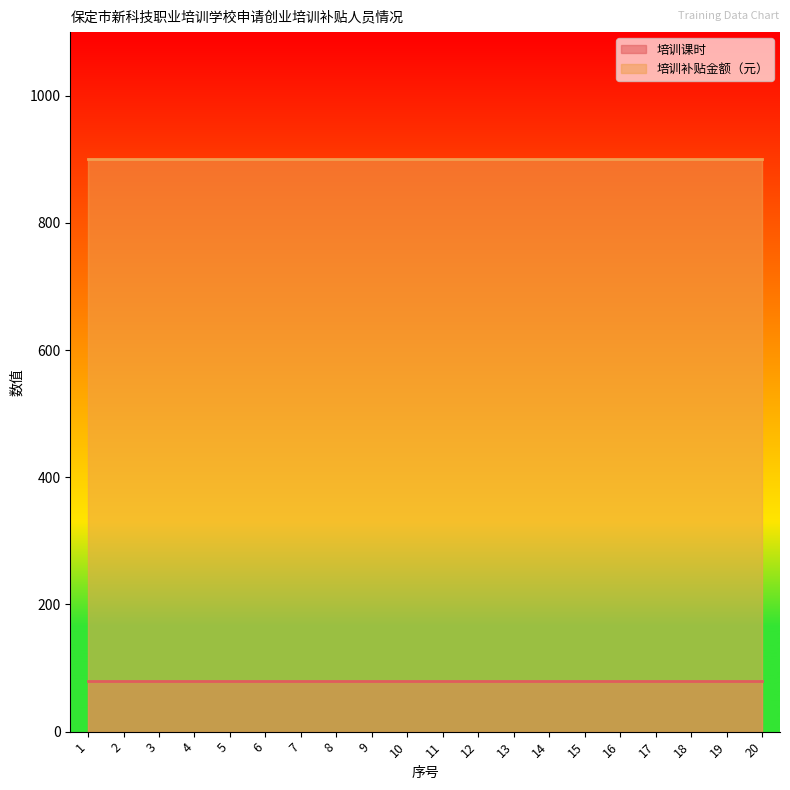

True or false: 培训课时 and 培训补贴金额（元） cross at least once.

False